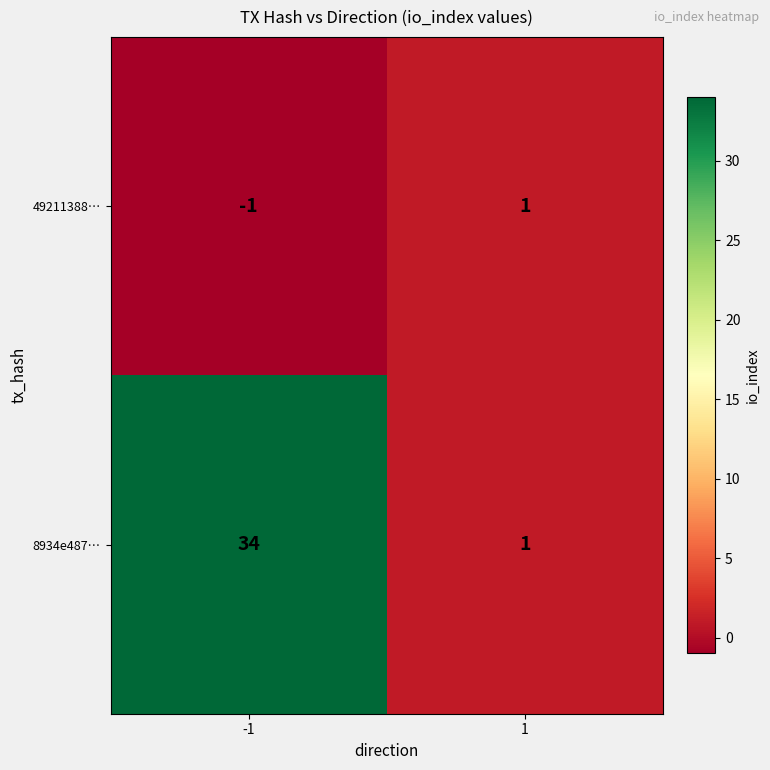

What is the average value of the 8934e487… series?

18